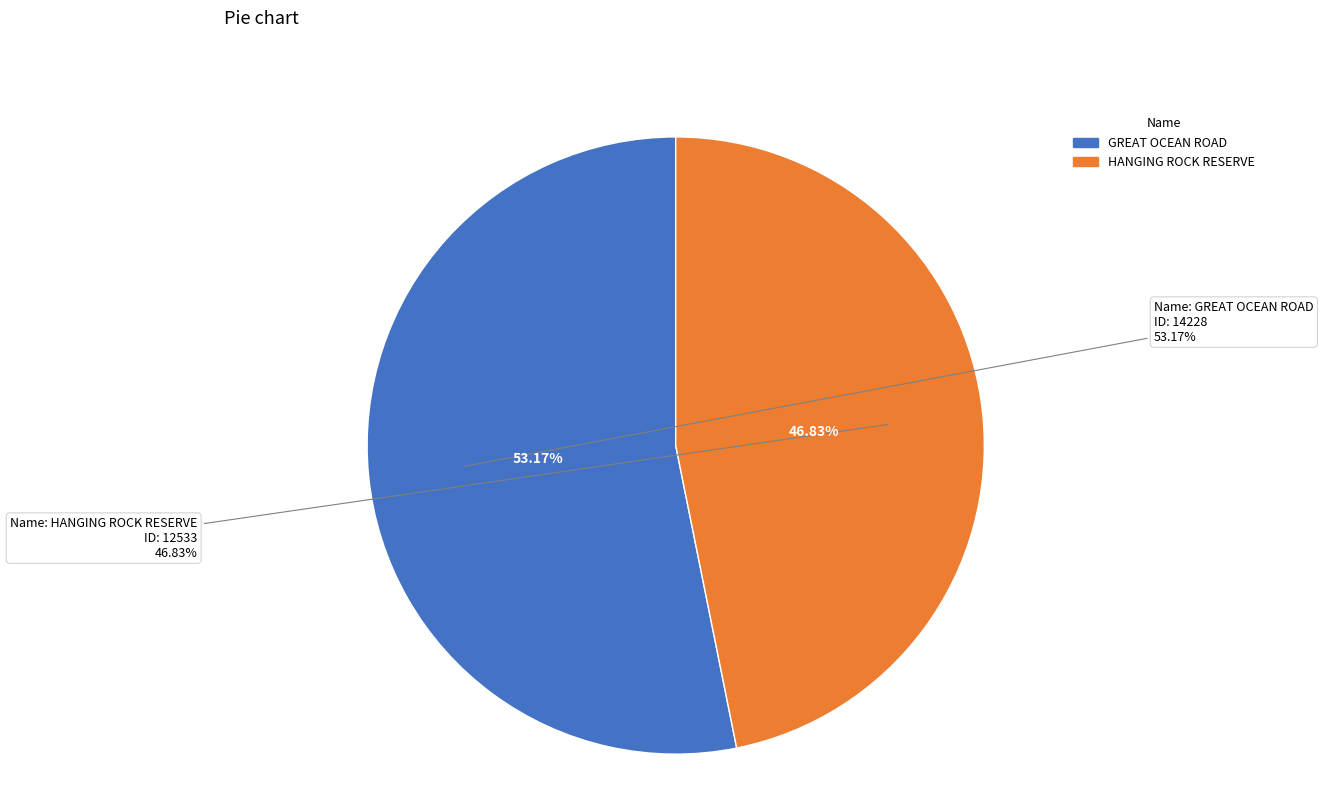

How many segments does this pie chart have?

2